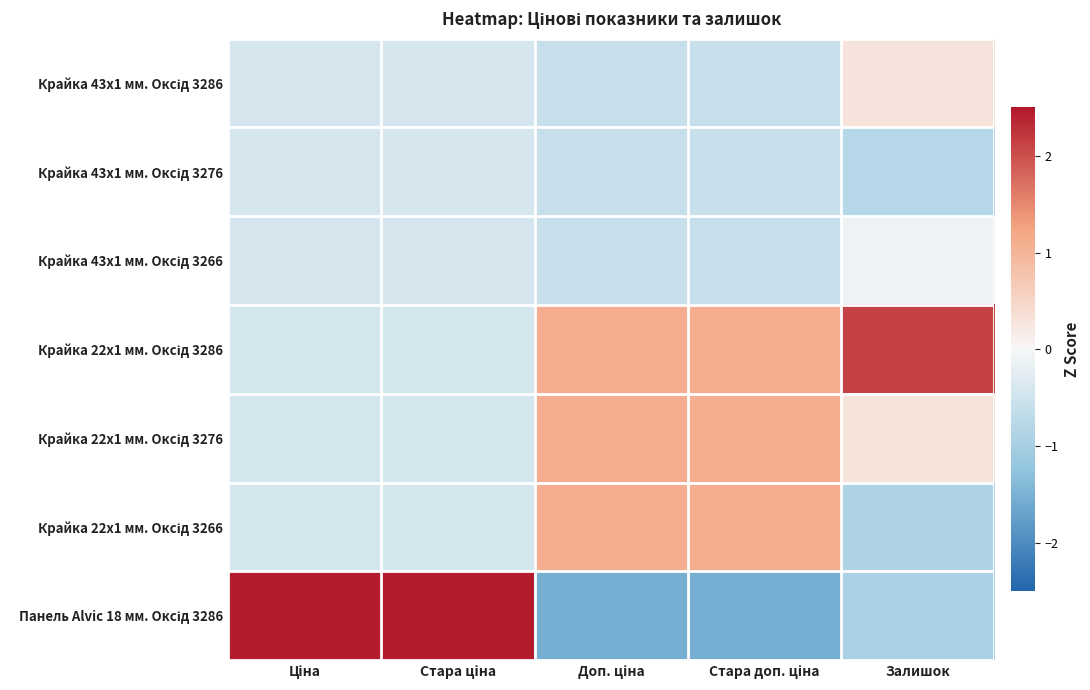

Which series has the largest range (max minus min)?

Панель Alvic 18 мм. Оксід 3286